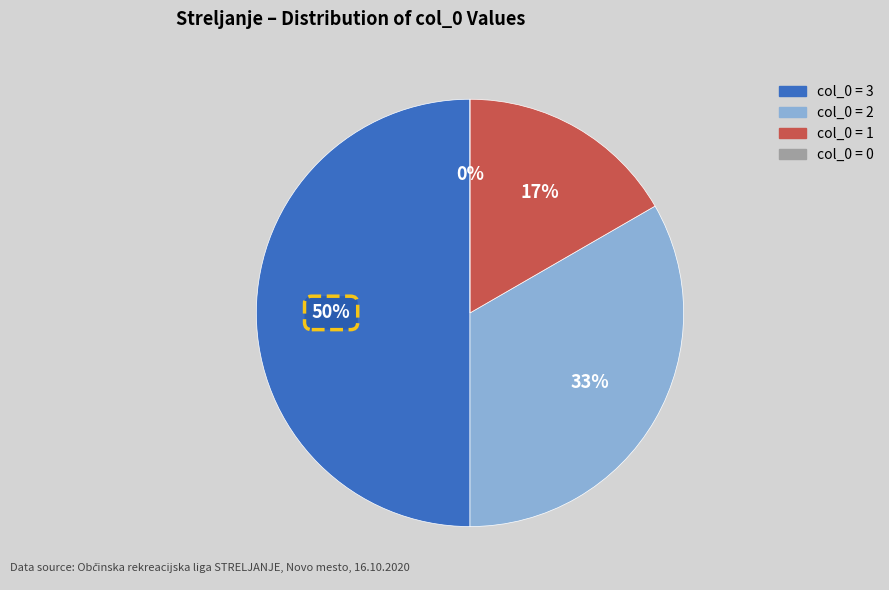

What is the largest slice in the pie chart?

3